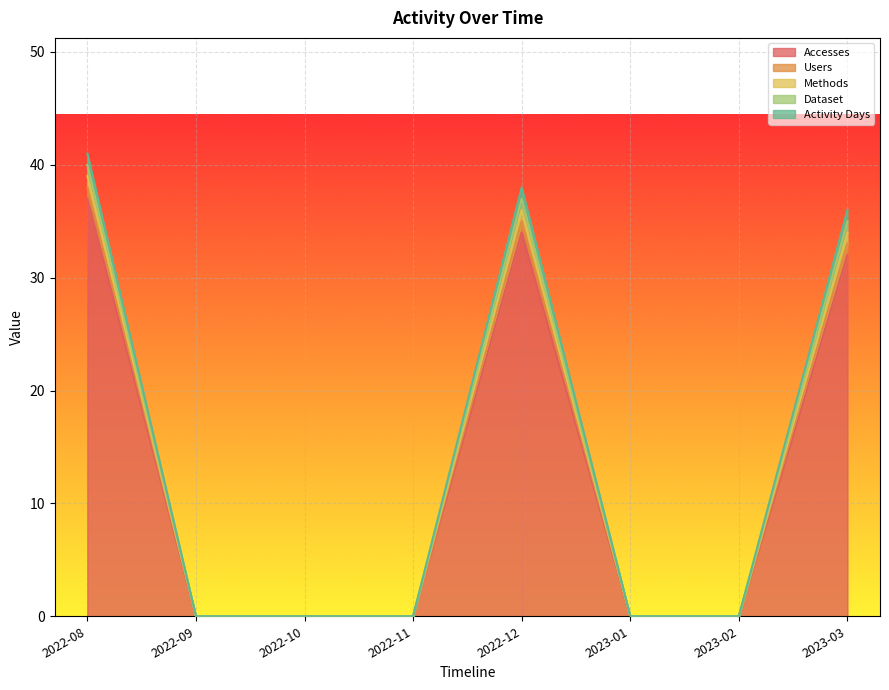

How many lines are shown in the chart?

5